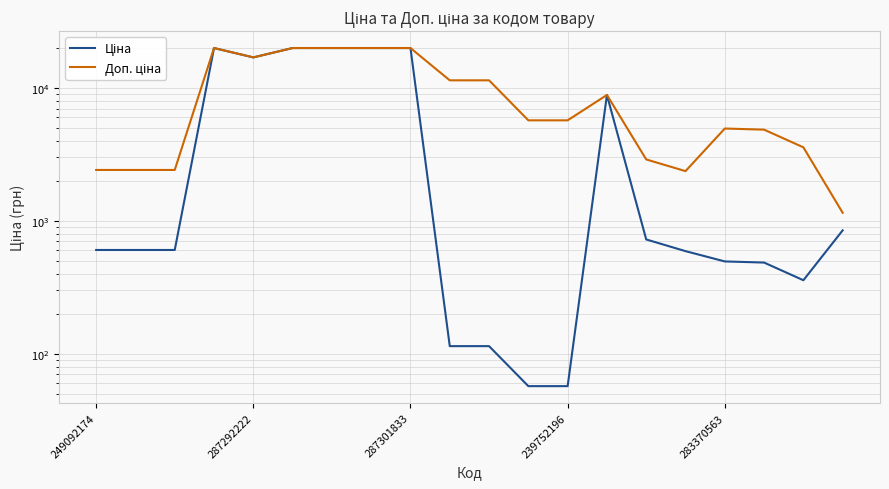

The value of Ціна at 18 is 474.6. True or false?

False